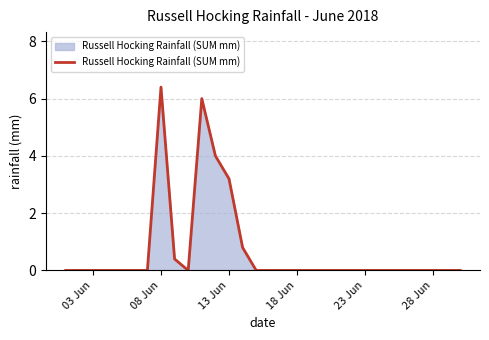

What is the difference between the maximum and minimum values?

6.4